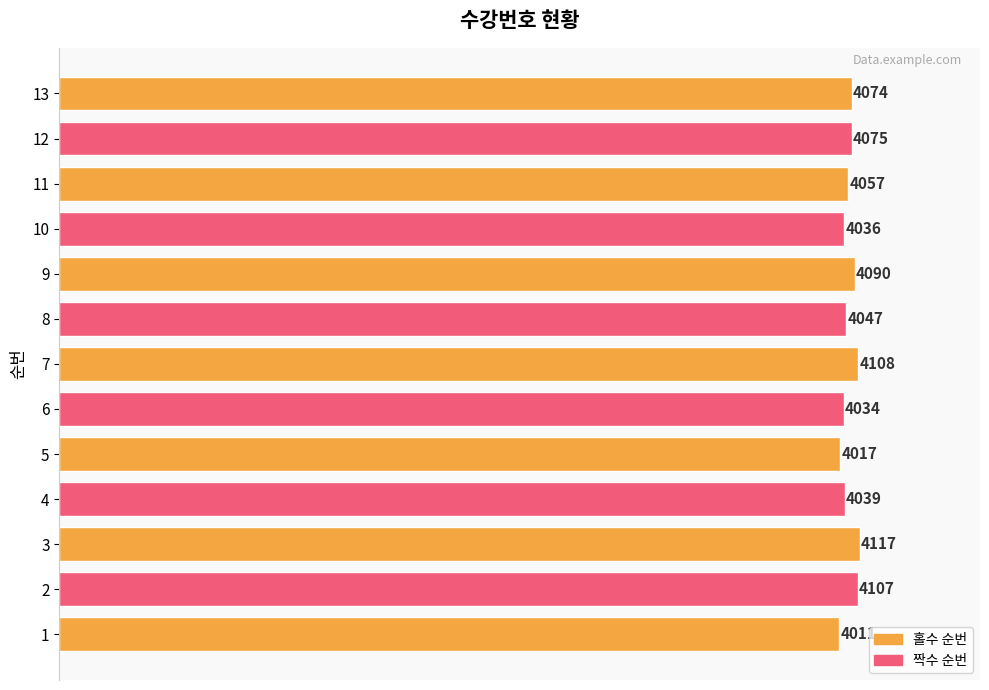

What is the minimum value shown in the chart?

4011